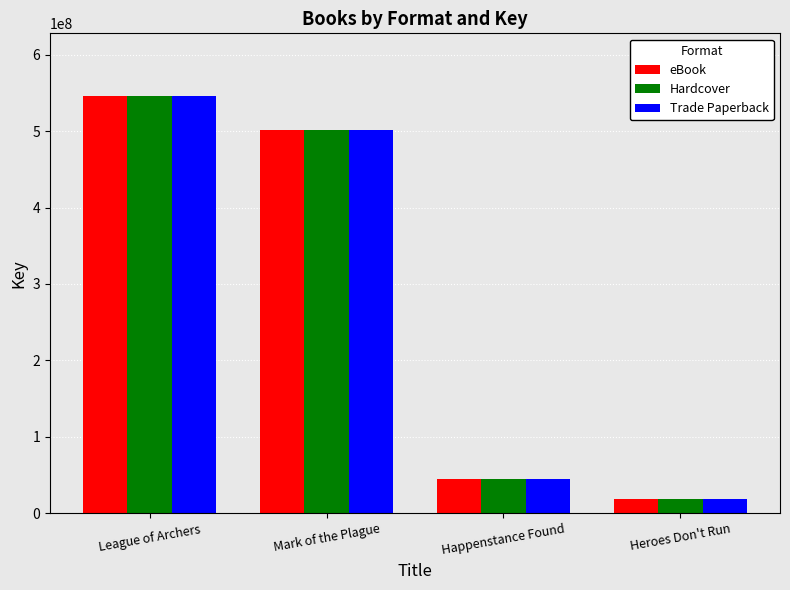

What is the label of the 4th bar from the left?

Heroes Don't Run